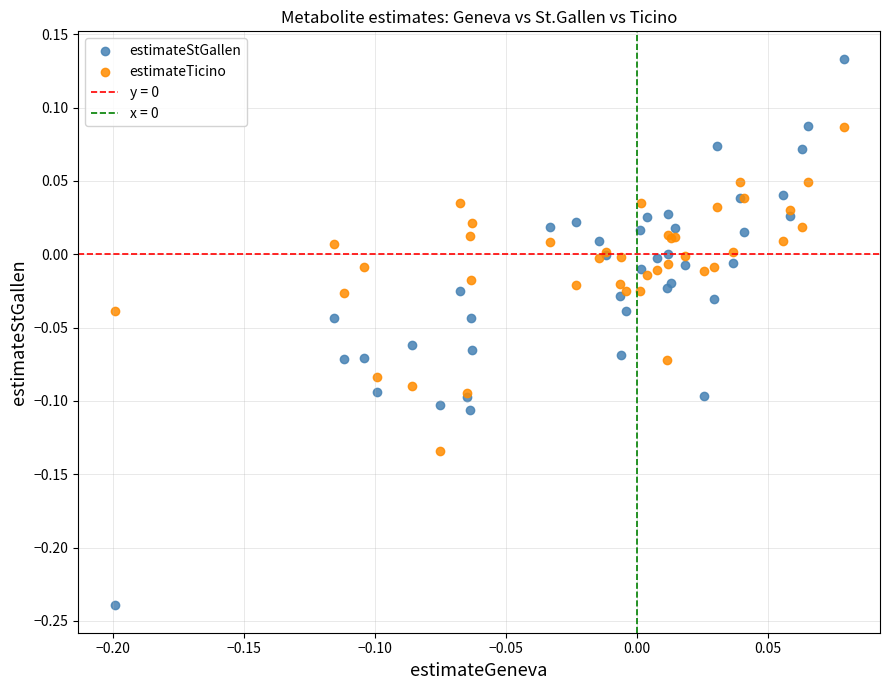

What is the X range (max minus min) for the scatter plot?

0.3